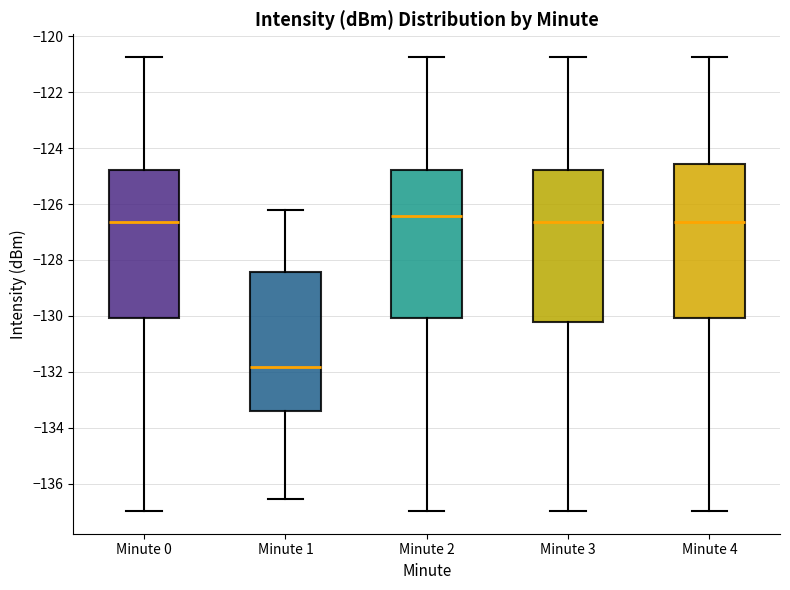

Where is the lower edge of the box for Minute 3 on the y-axis? The values are not printed on the chart, so give them approximately, as read against the axis.

-130.2